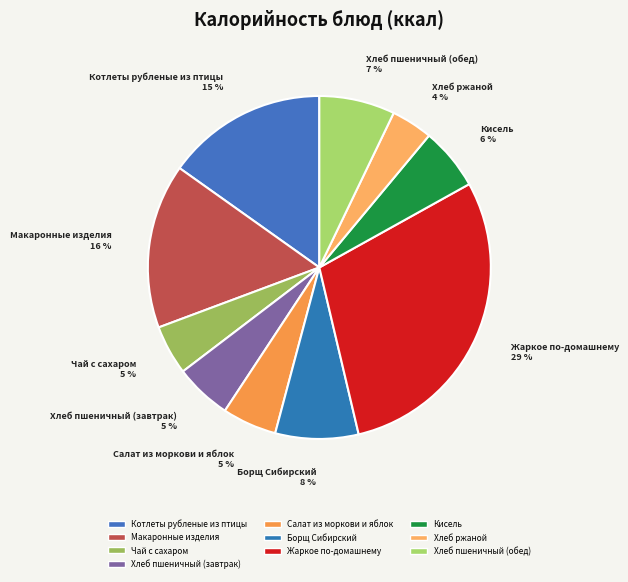

Between Борщ Сибирский and Макаронные изделия, which is larger?

Макаронные изделия